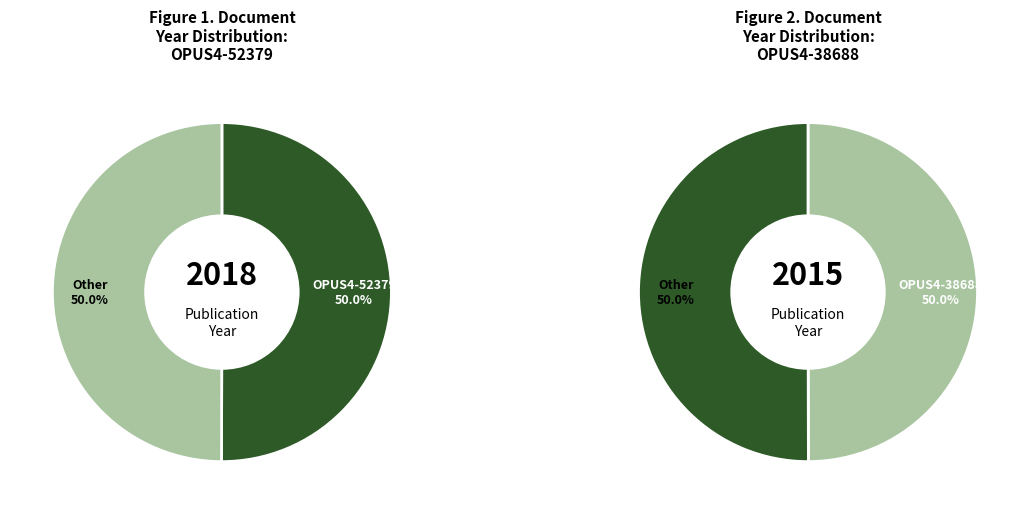

Rank the categories by value from lowest to highest.

OPUS4-38688 (2015), OPUS4-52379 (2018)